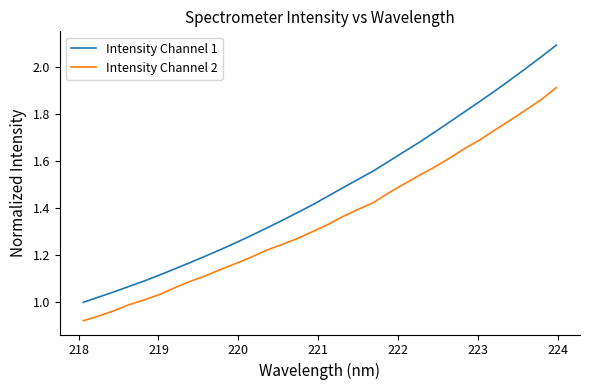

Which series has the largest total across all categories?

Intensity Channel 1